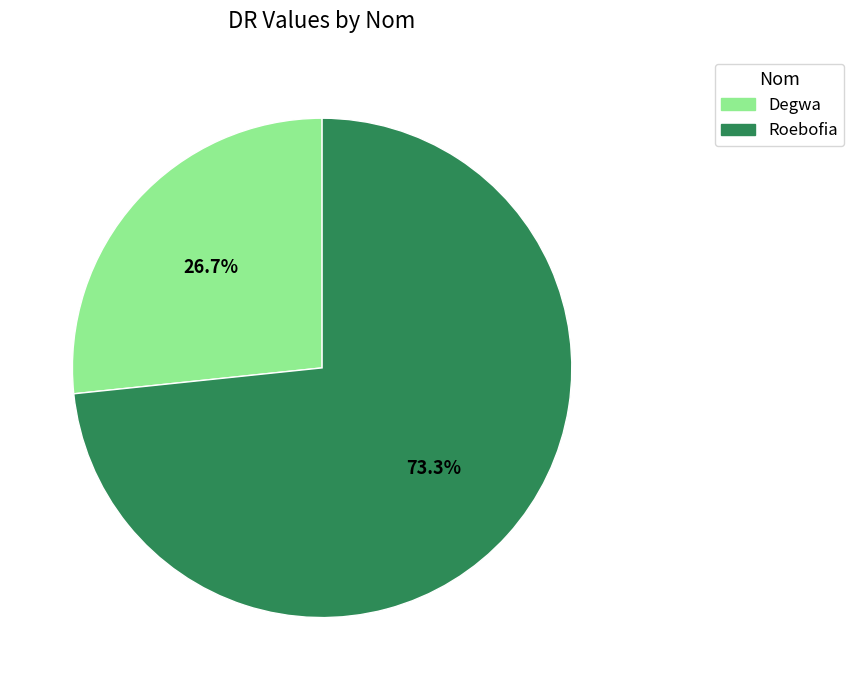

To the nearest percent, what is the difference between the Roebofia and Degwa slice percentages?

47%